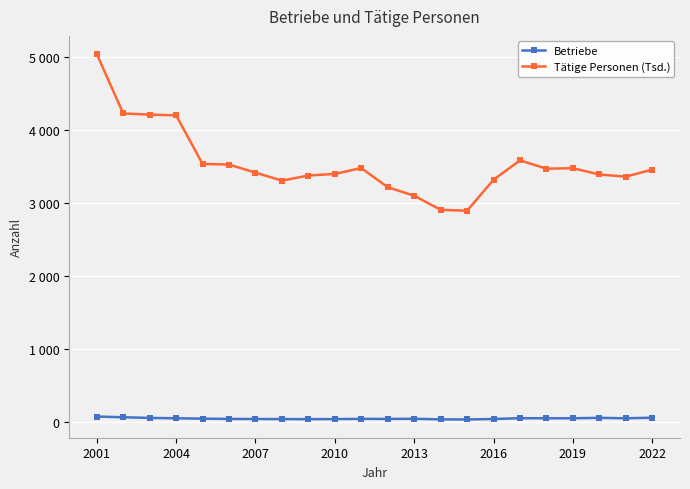

True or false: Tätige Personen (Tsd.) has more than 1 interior local peaks.

True